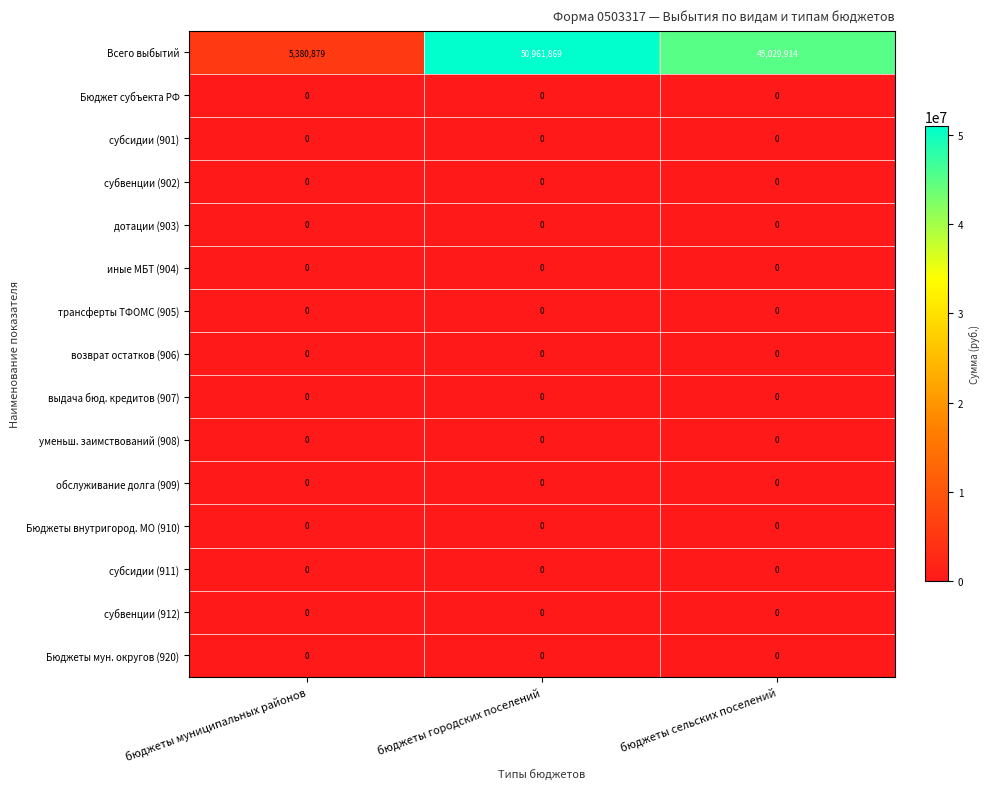

Which series has the widest spread of values?

Всего выбытий